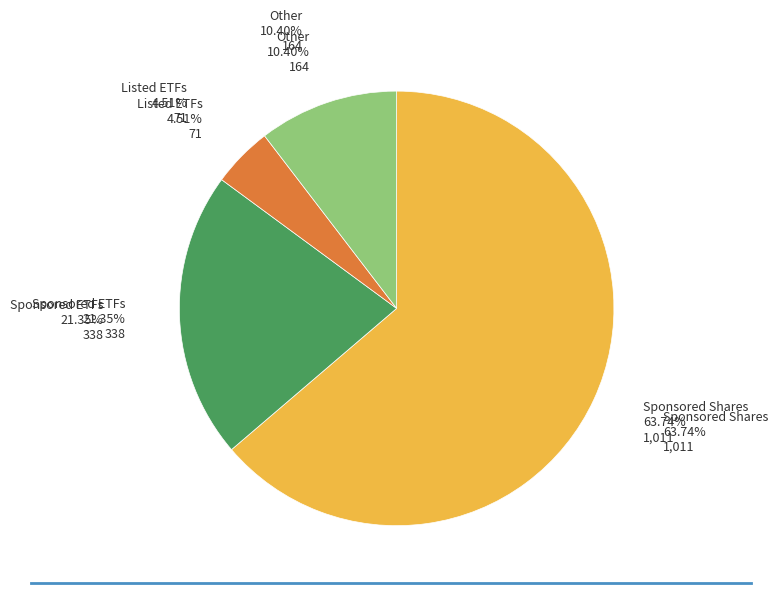

Which category has the biggest portion of the pie?

Sponsored Shares